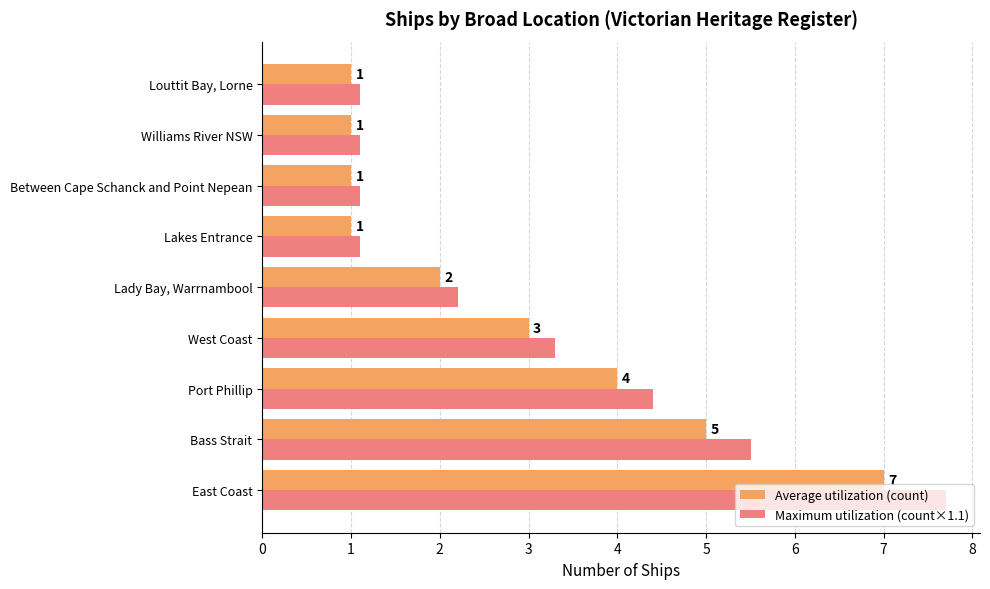

At which label is Average utilization (count) closest to 4?

Port Phillip